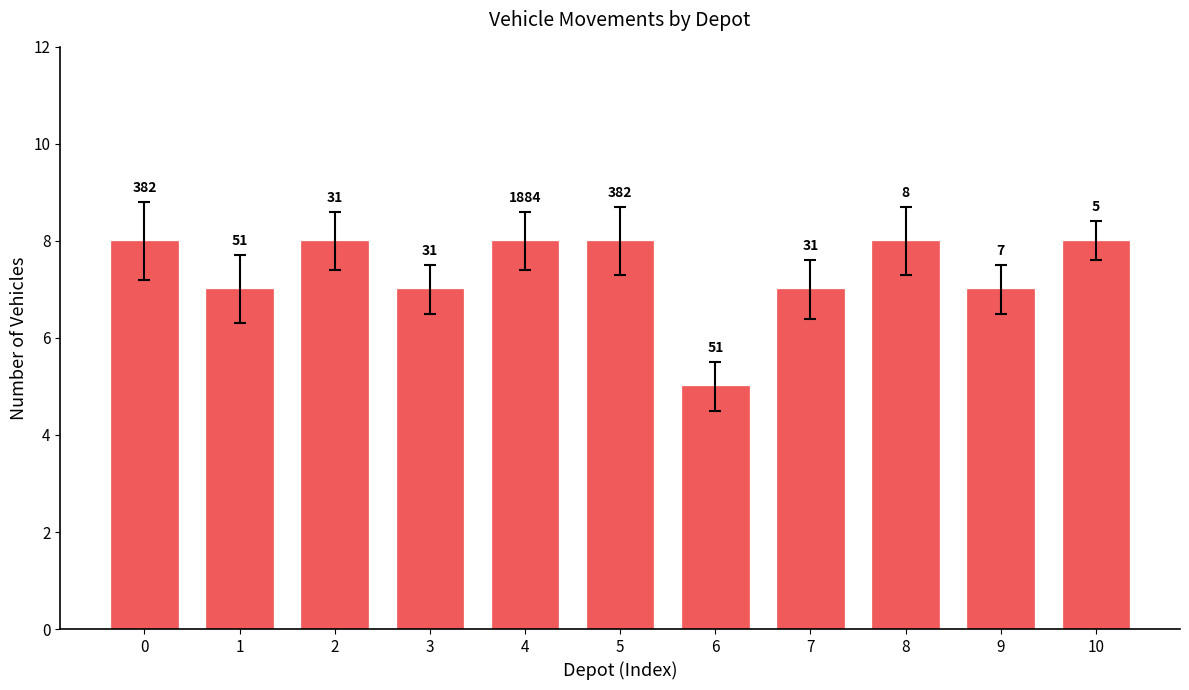

How many bars are there in total?

11